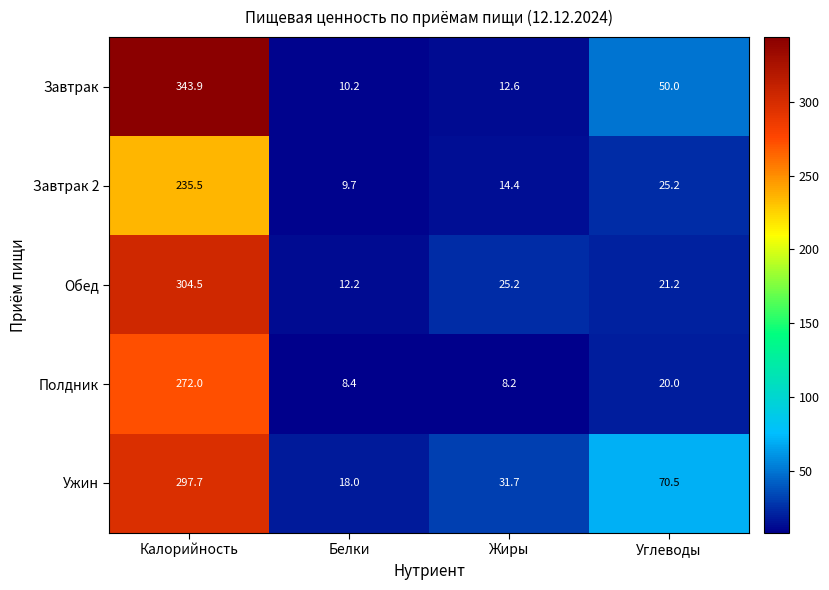

At which label does Полдник first exceed 20?

Калорийность